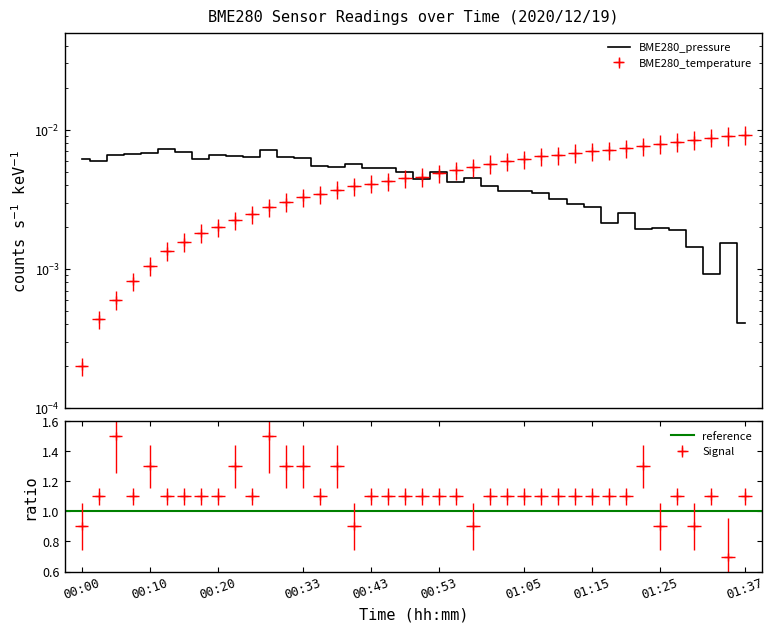

True or false: Signal has more than 2 interior local peaks.

True